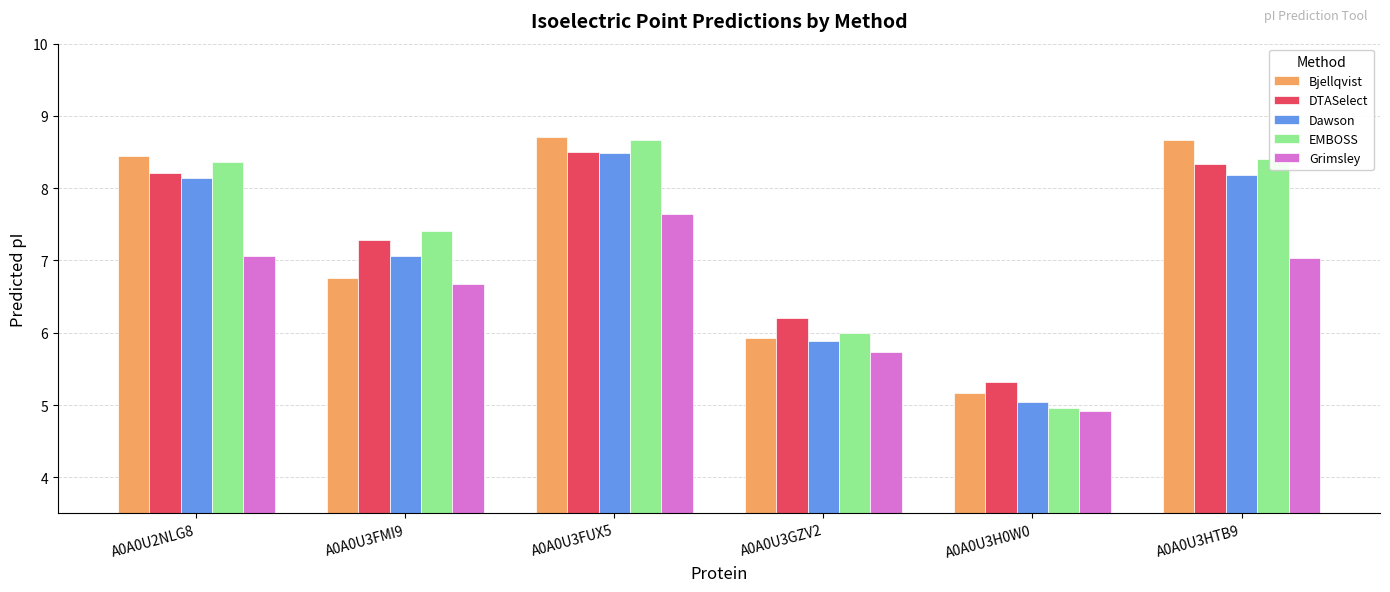

Which series changed the most between A0A0U3FUX5 and A0A0U3HTB9?

Grimsley